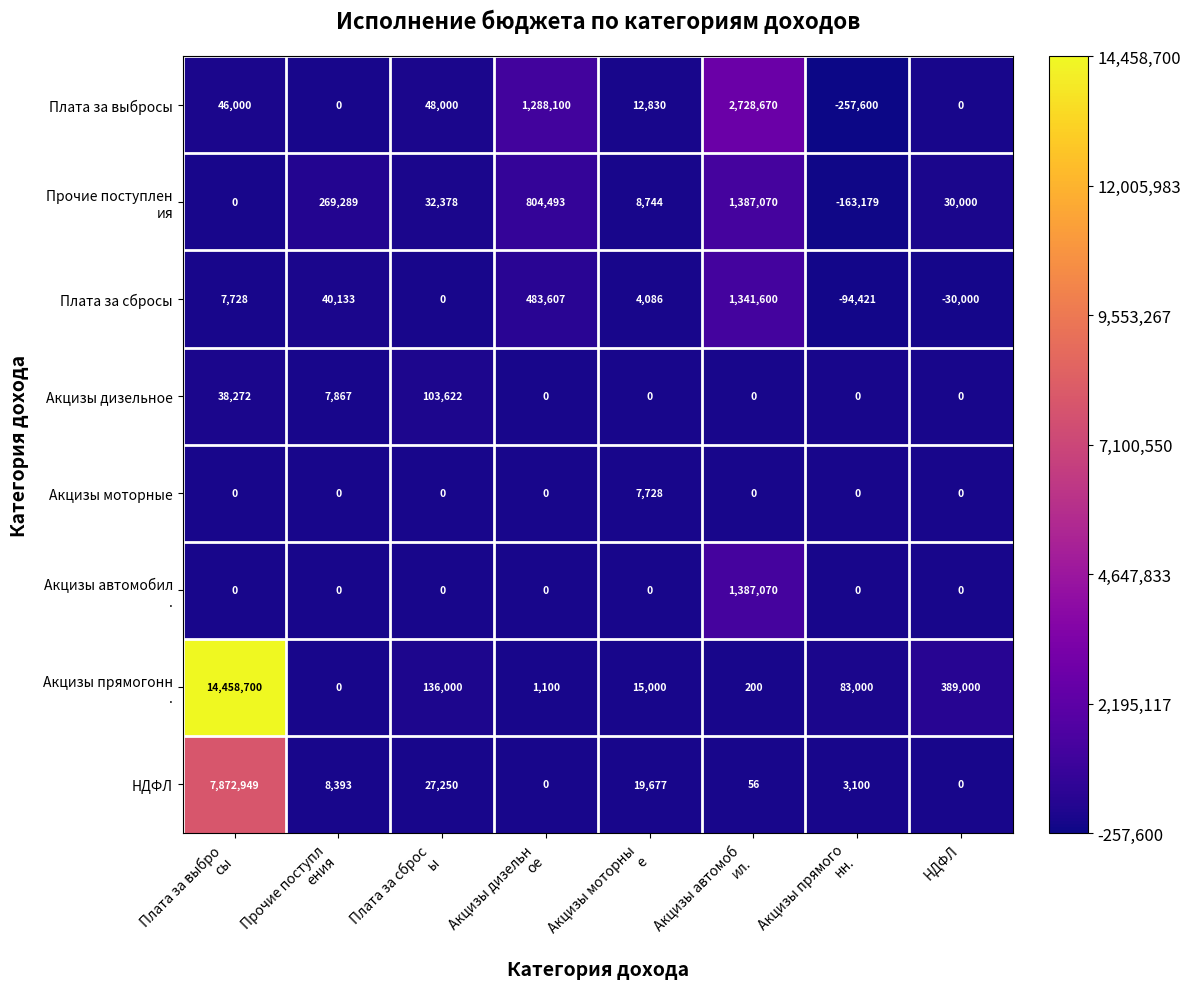

What is the highest value of the Плата за выбросы series?

2728670